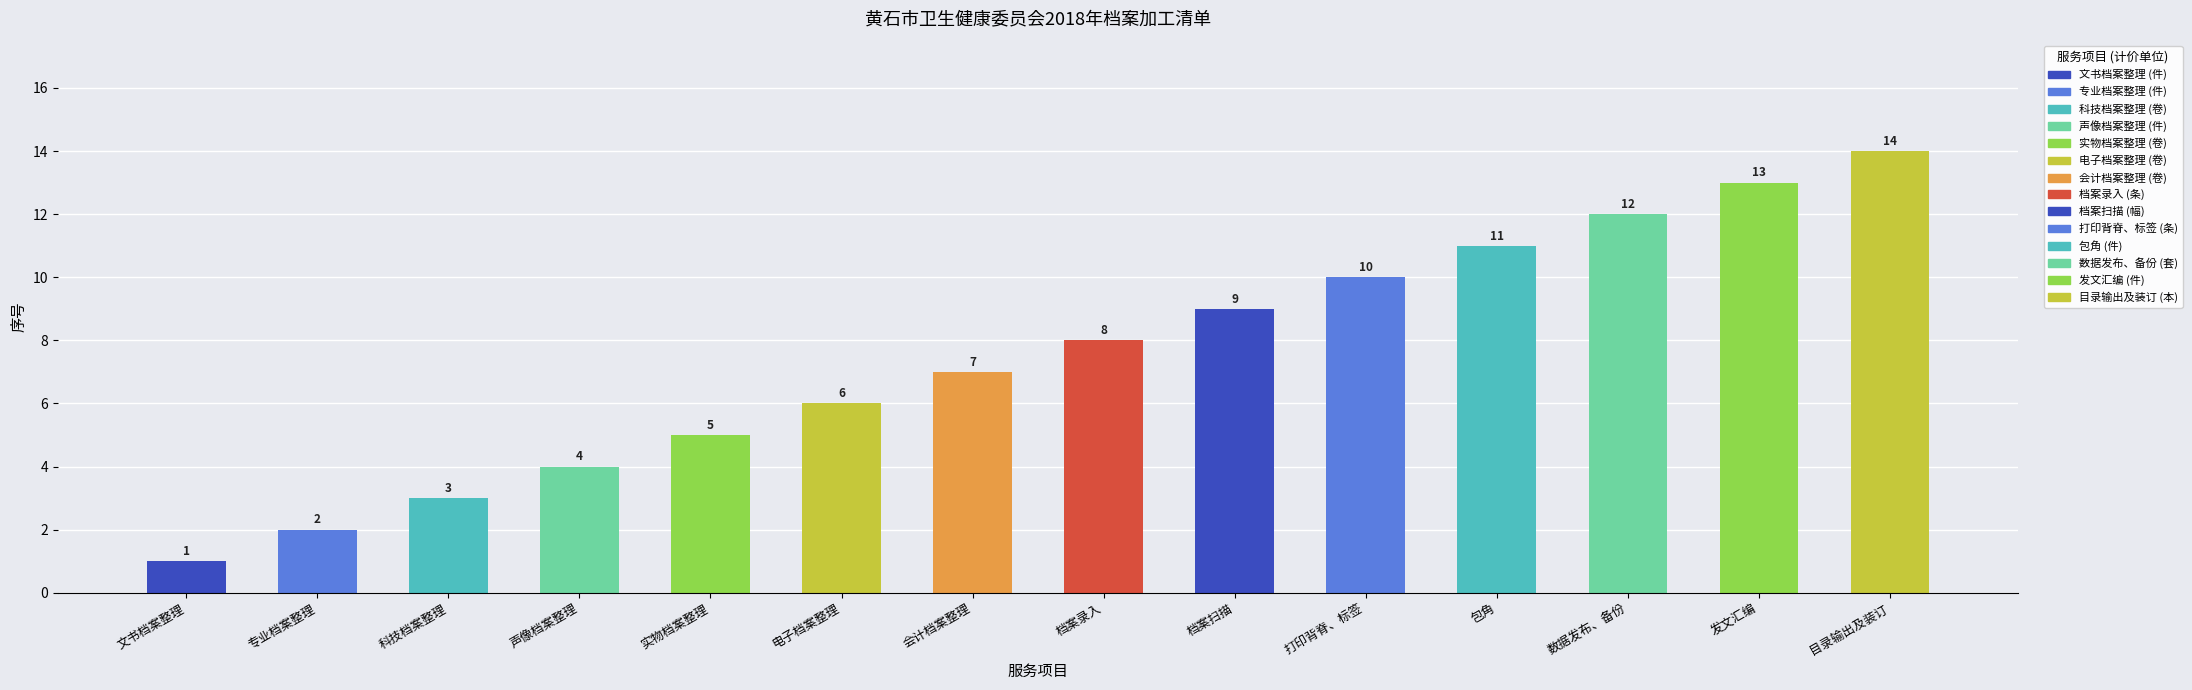

Reading right to left, extract all data points from this chart.

14	13	12	11	10	9	8	7	6	5	4	3	2	1